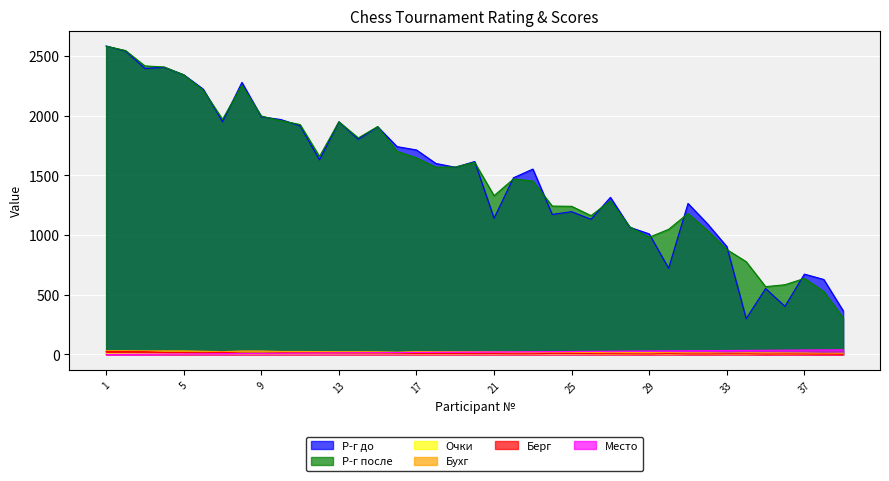

True or false: Берг and Р-г до intersect in this chart.

False